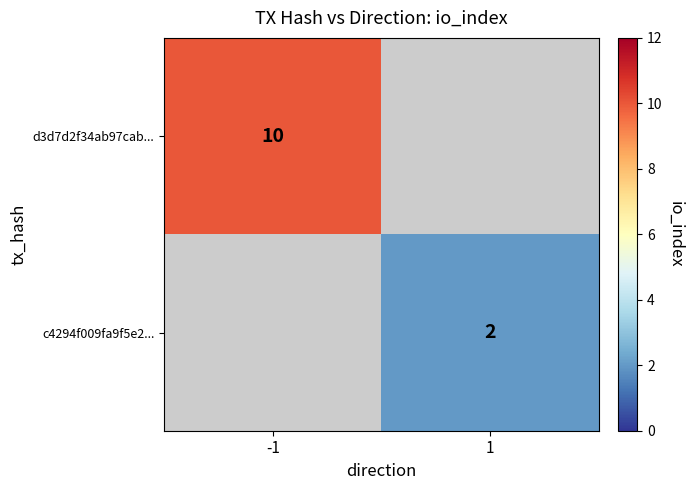

The c4294f009fa9f5e2... series shows 2.9 at 1. True or false?

False